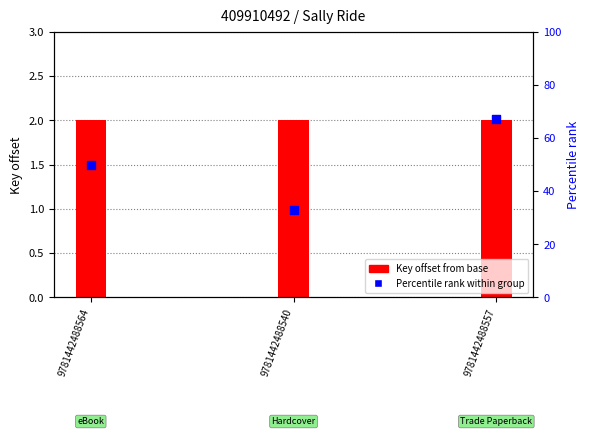

What is the total value across all series at 9781442488540?

35